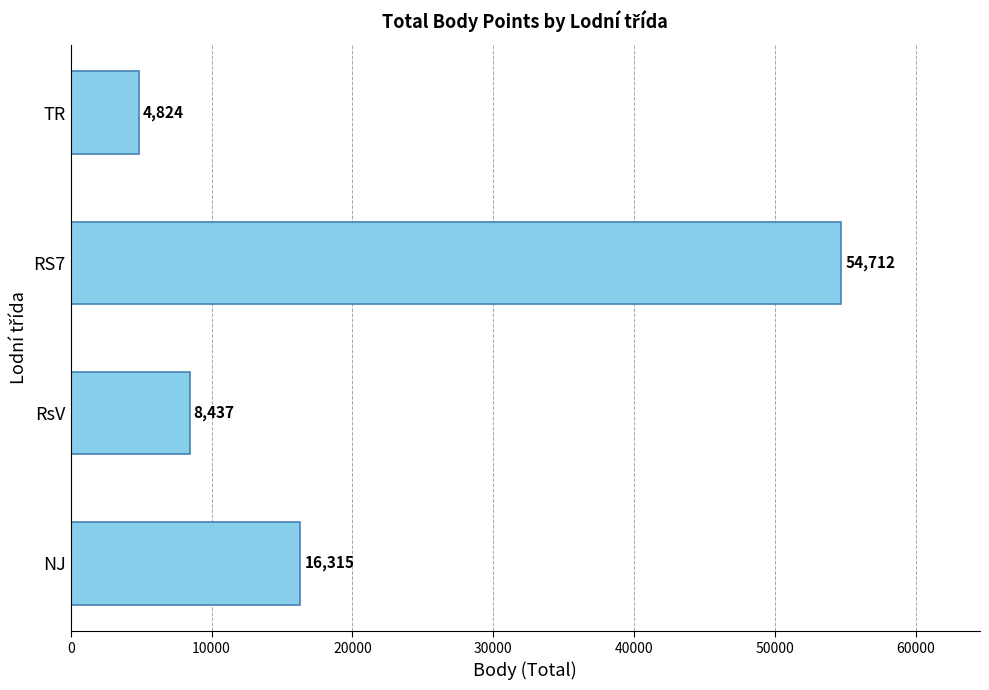

What is the difference between the values at TR and NJ?

11491